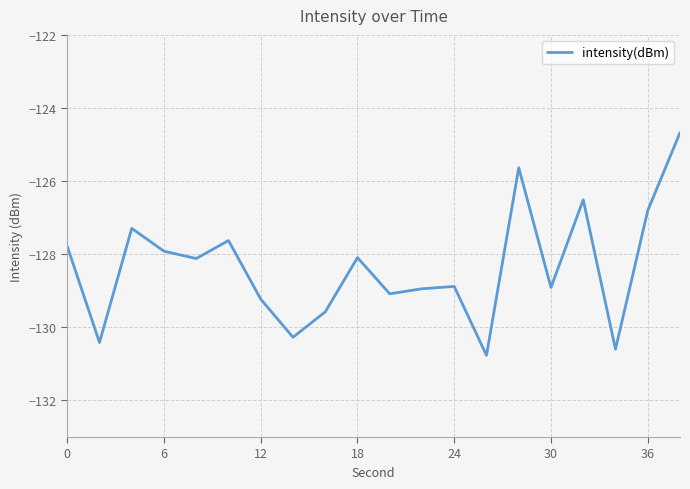

What is the greatest value displayed?

-124.7